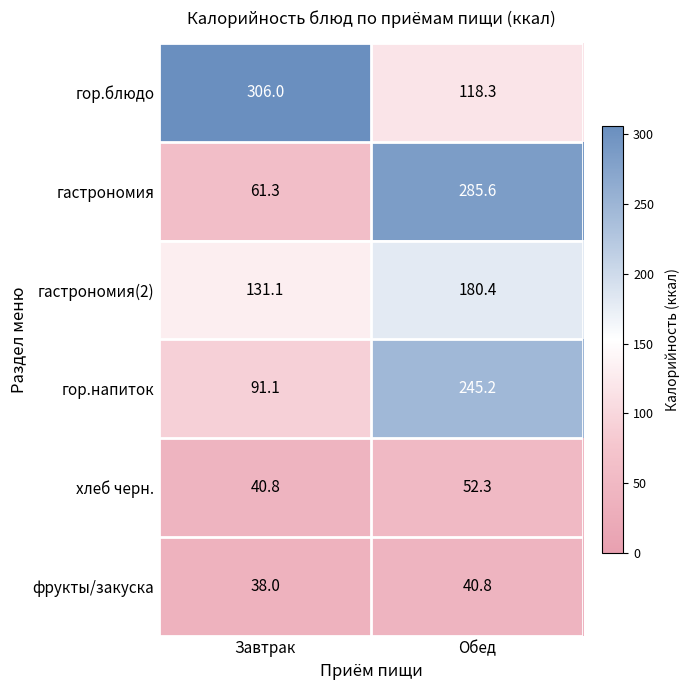

The гастрономия series shows 61.3 at Завтрак. True or false?

True